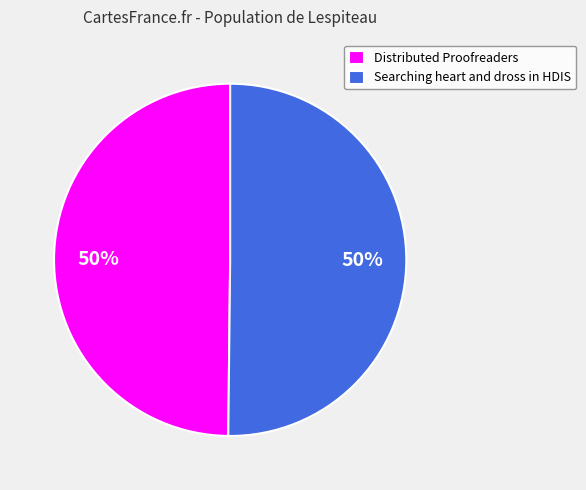

To the nearest percent, what portion does Searching heart and dross in HDIS represent?

50%